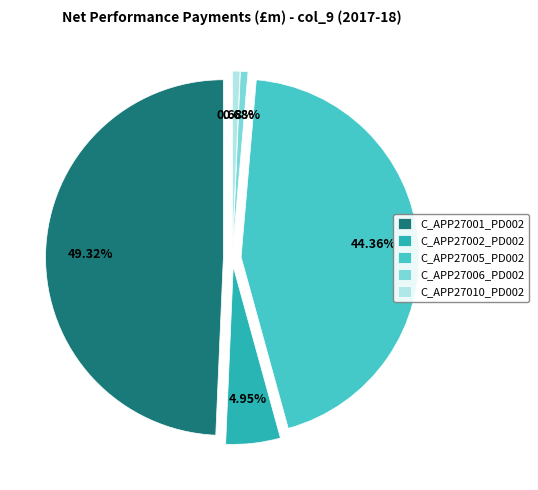

True or false: C_APP27001_PD002 accounts for 49% of the total.

True